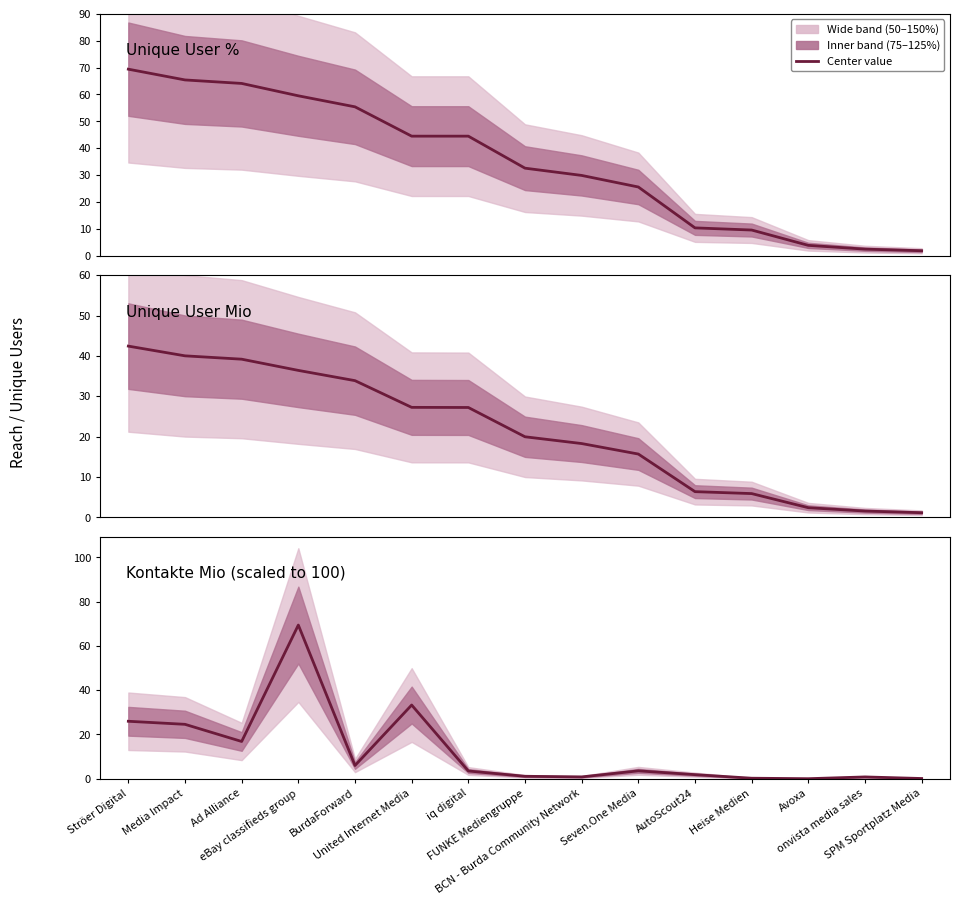

List the labels in order of Unique User % value, smallest first.

SPM Sportplatz Media, onvista media sales, Avoxa, Heise Medien, AutoScout24, Seven.One Media, BCN - Burda Community Network, FUNKE Mediengruppe, United Internet Media, iq digital, BurdaForward, eBay classifieds group, Ad Alliance, Media Impact, Ströer Digital